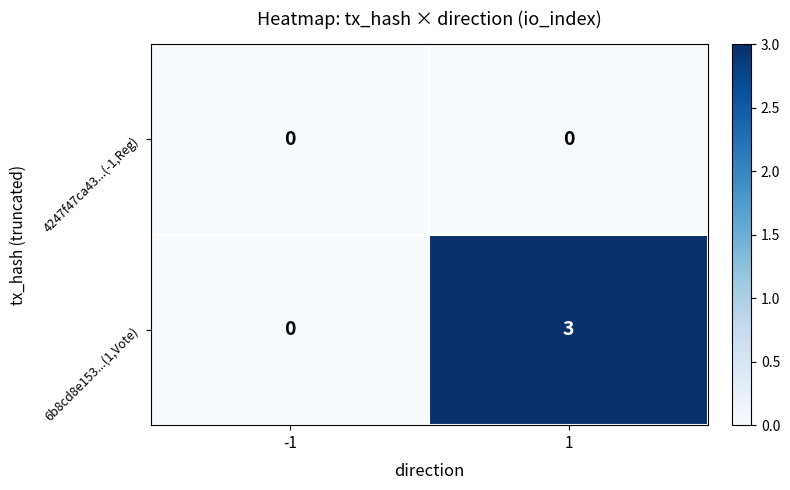

What is the difference between the highest and lowest values at 1?

3